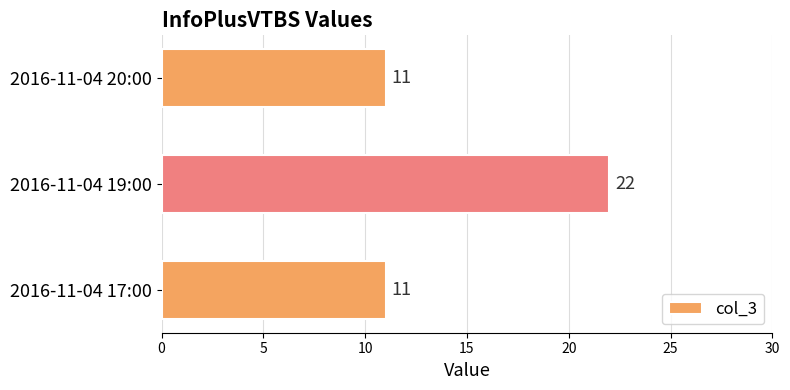

What is the difference between the maximum and minimum values?

11